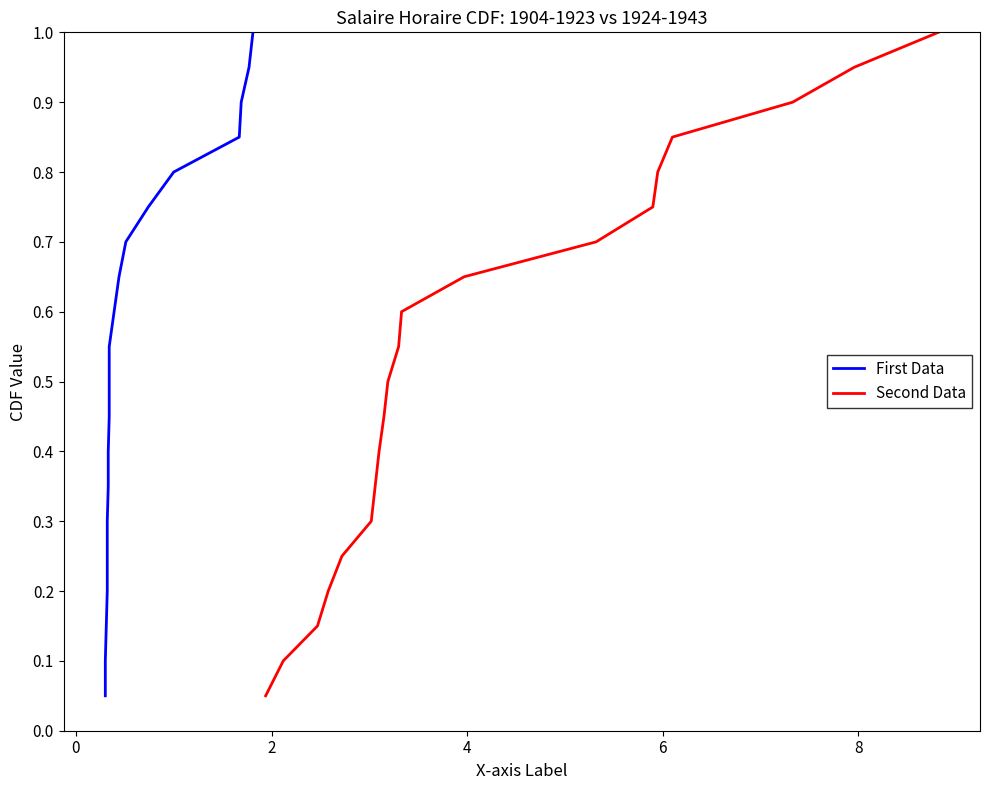

Is this an area chart (filled region under the line)?

No